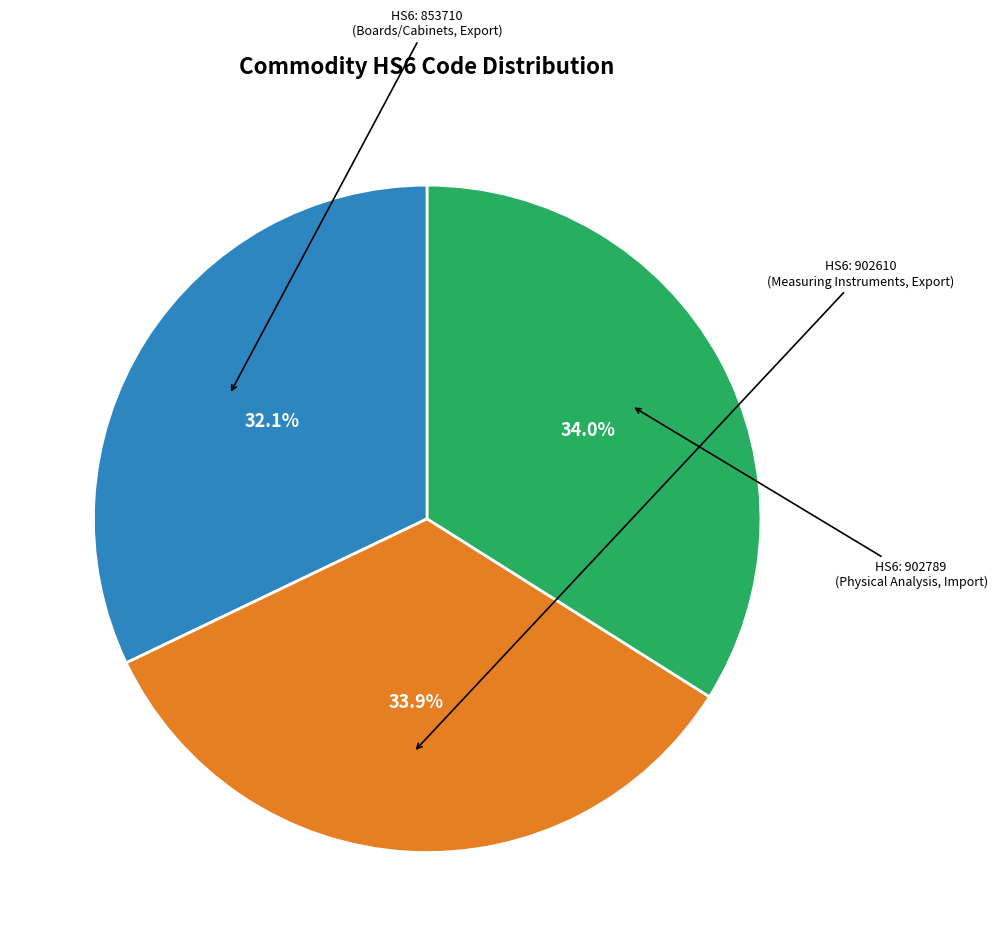

Is there any slice that represents more than half of the pie?

No